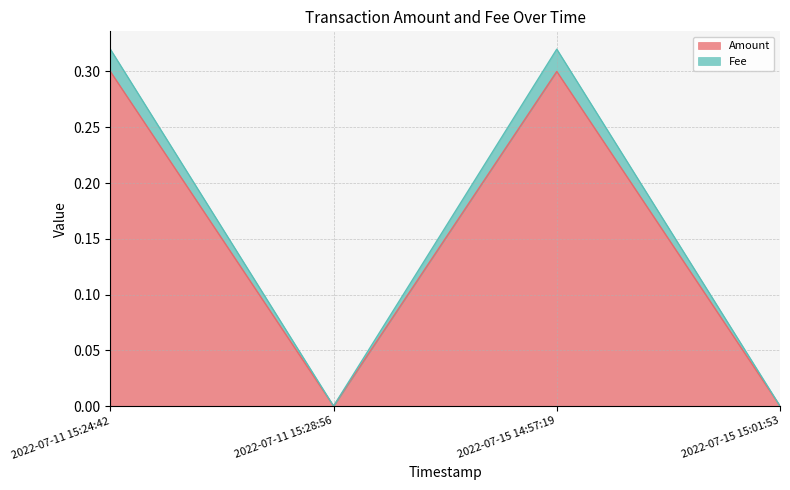

At which label is Amount closest to 0?

2022-07-11 15:28:56